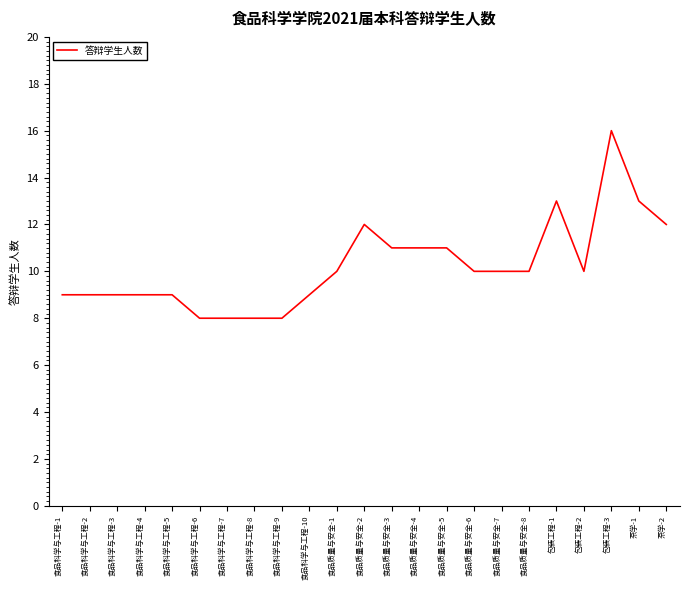

True or false: the data shows 10 at 食品质量与安全-7.

True